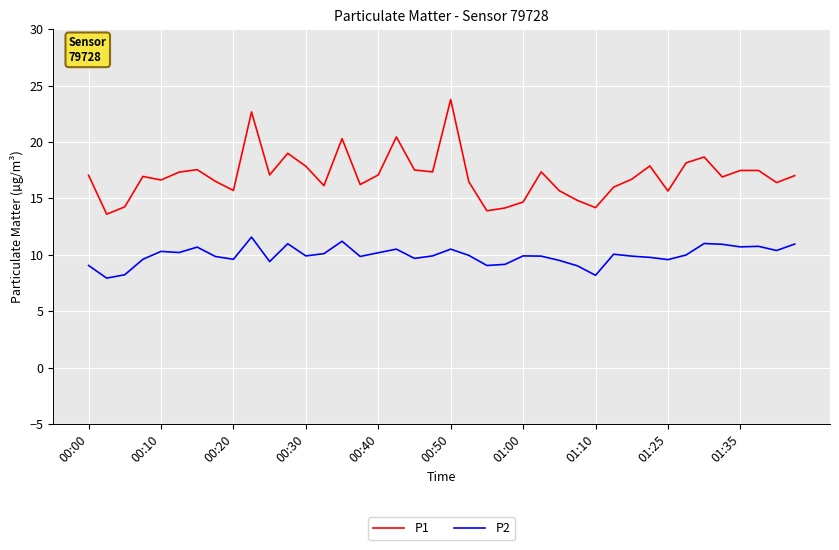

In P2, how many points are lower than both neighbors (excluding endpoints)?

12